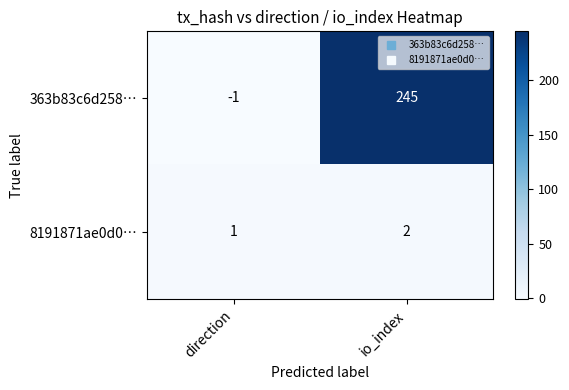

At which category is the sum across all series the highest?

io_index